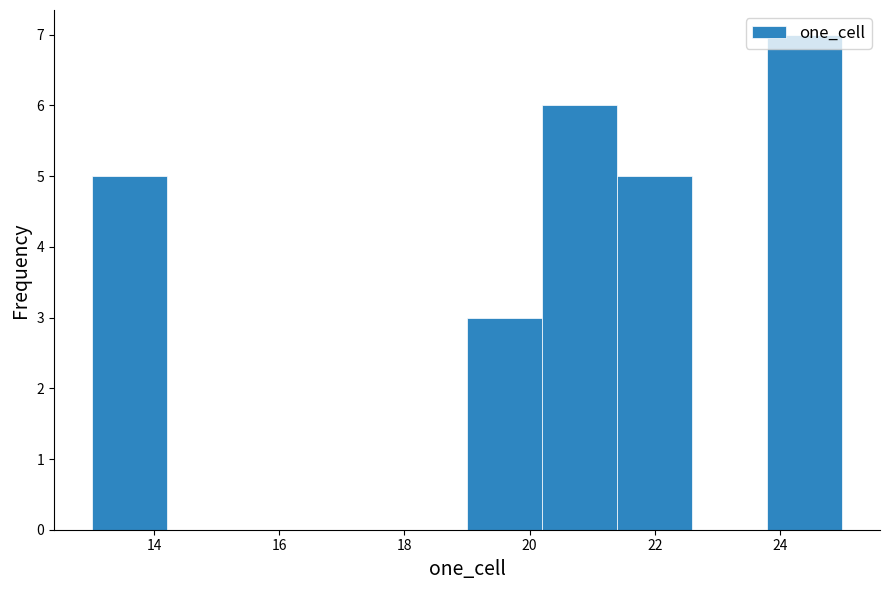

Over which range of the x-axis is the bar tallest?

23.8 to 25.0